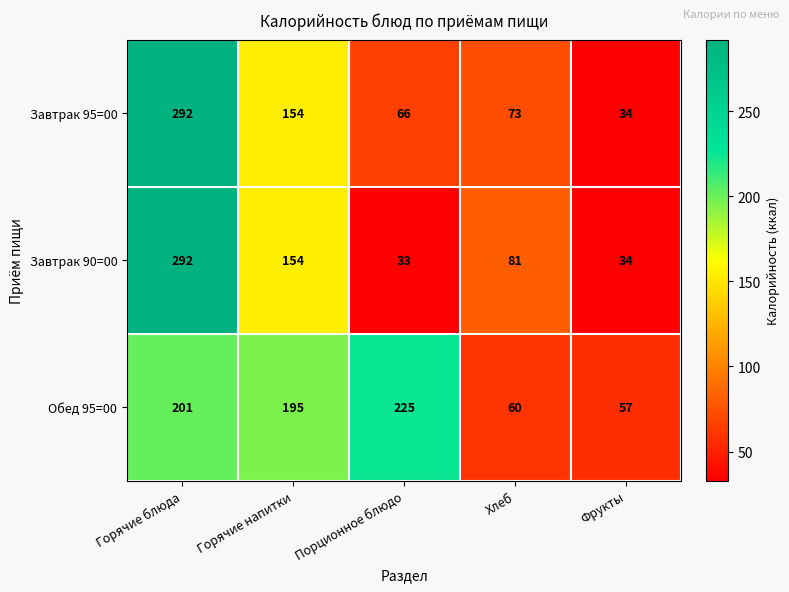

True or false: Завтрак 90=00 has a value of 154 at Горячие напитки.

True